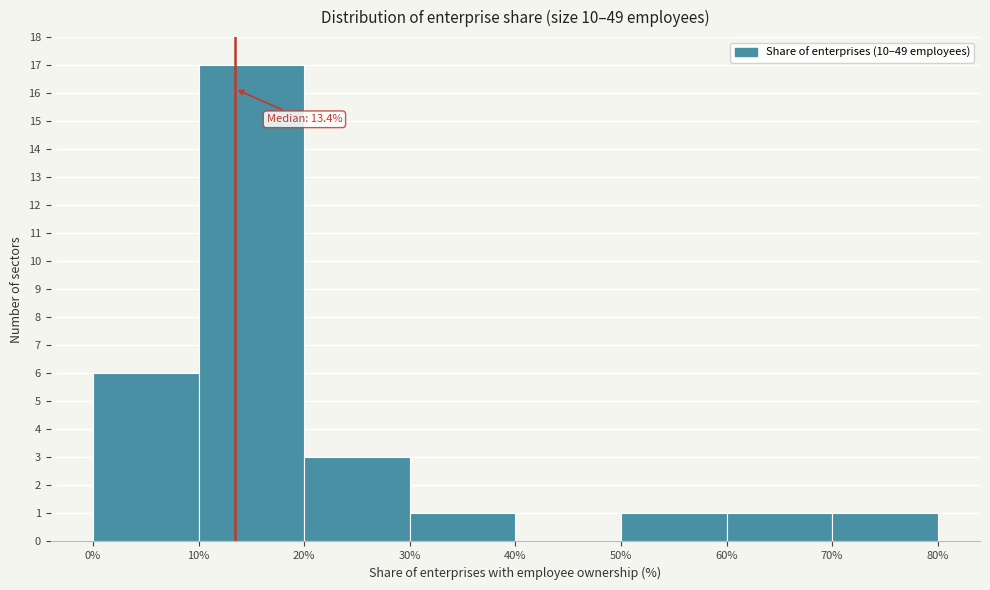

Which range on the x-axis has the tallest bar?

10% to 20%